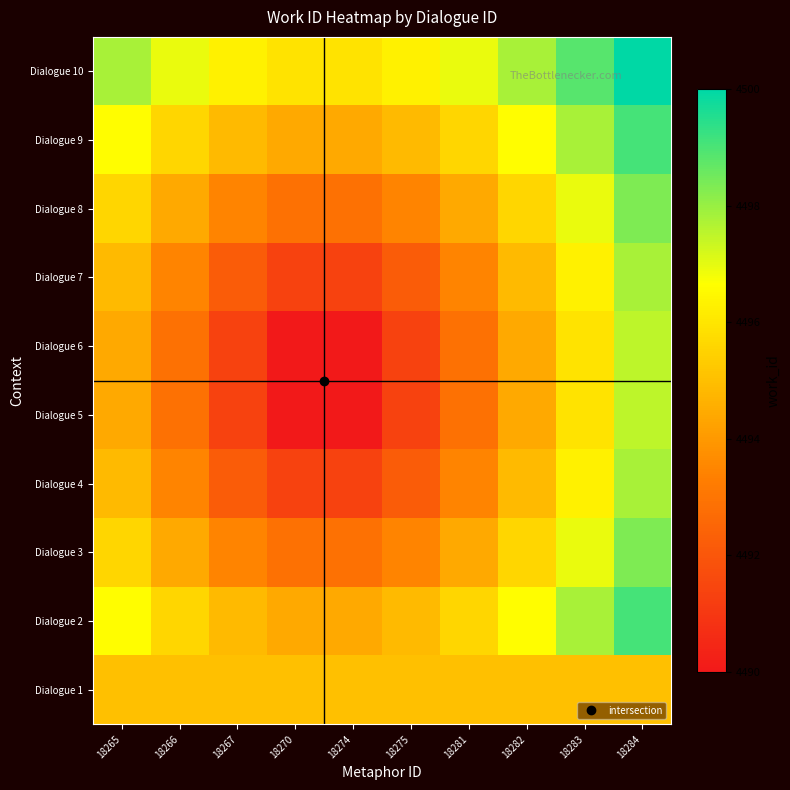

What is the difference between the highest and lowest values at 18282?

3.4